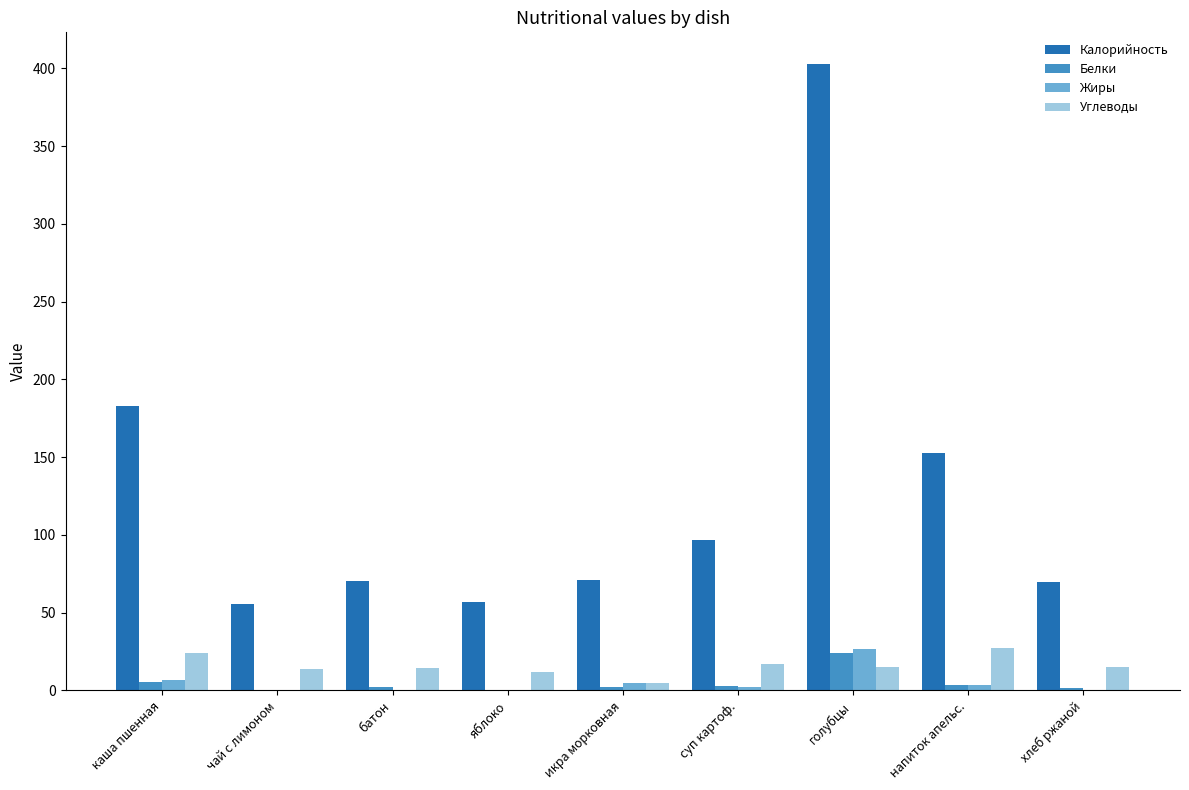

What is the sum of all Калорийность values?

1159.7